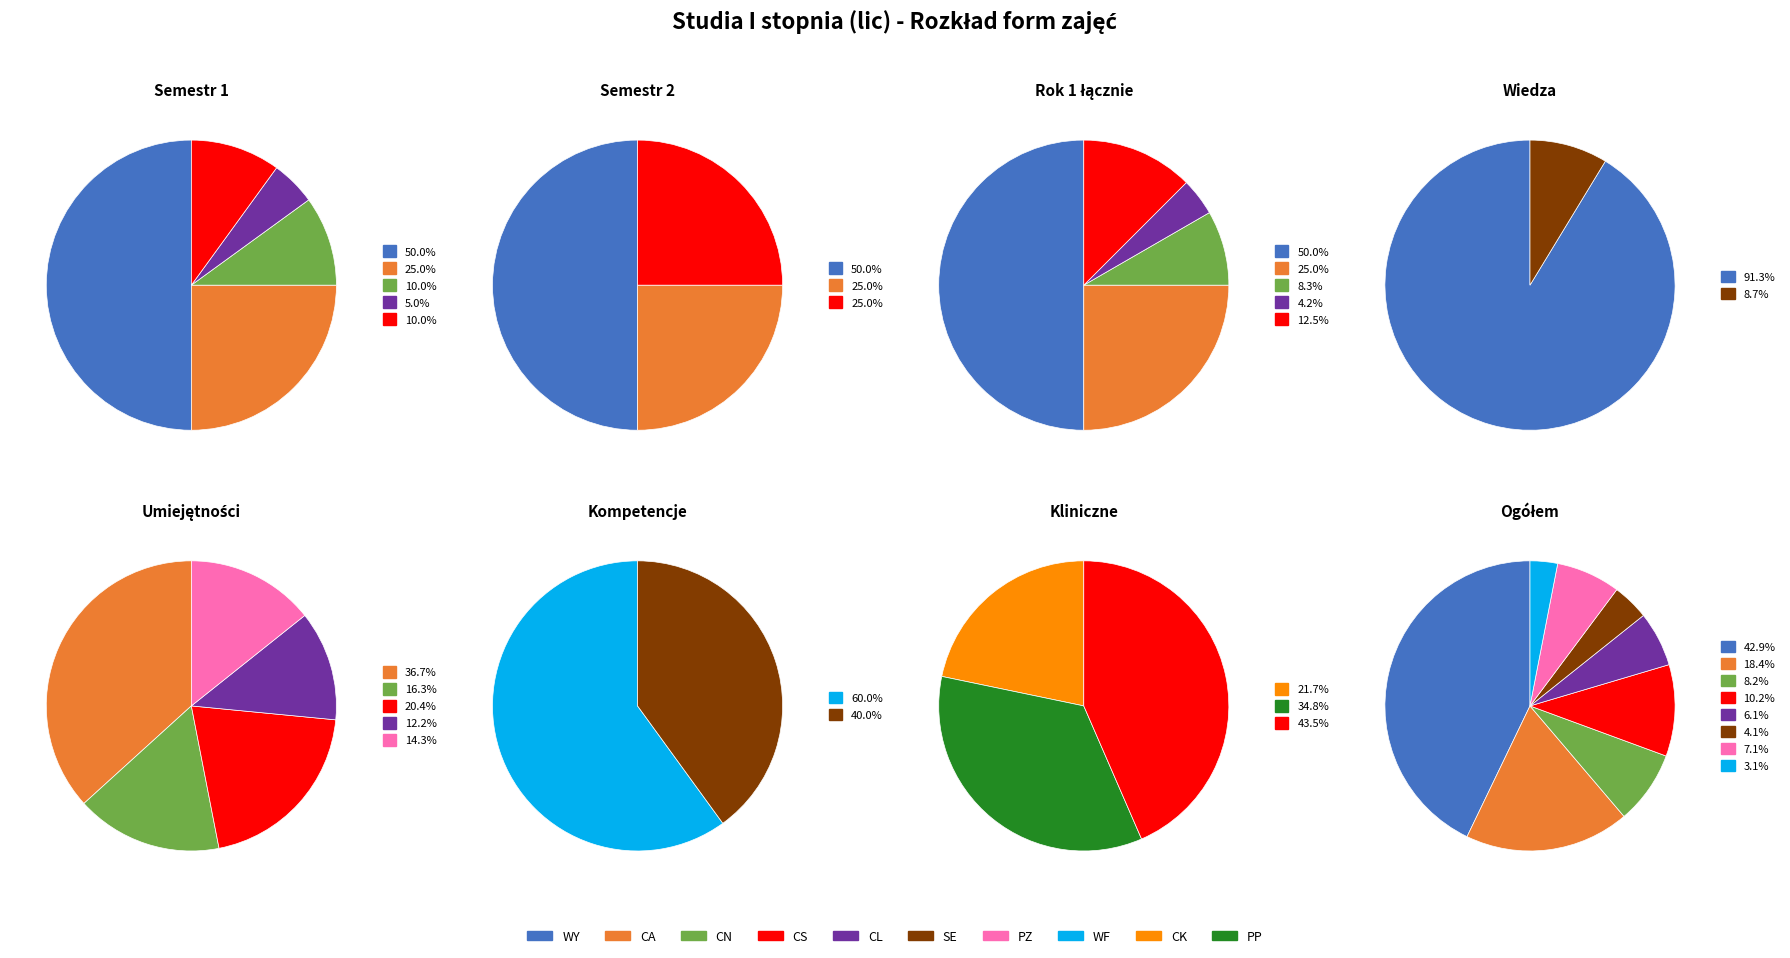

Count the number of slices in the pie.

8